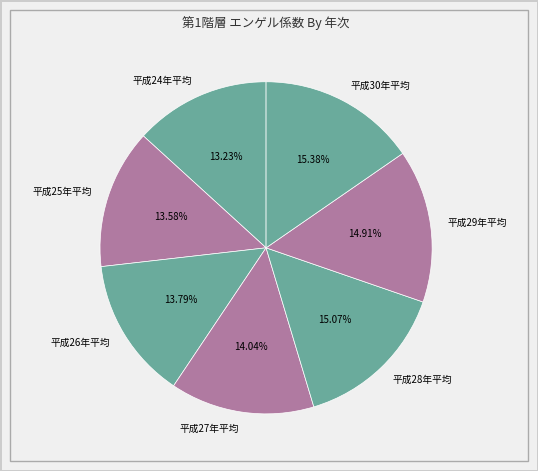

Is it true that 平成25年平均 is 27% of the pie?

False